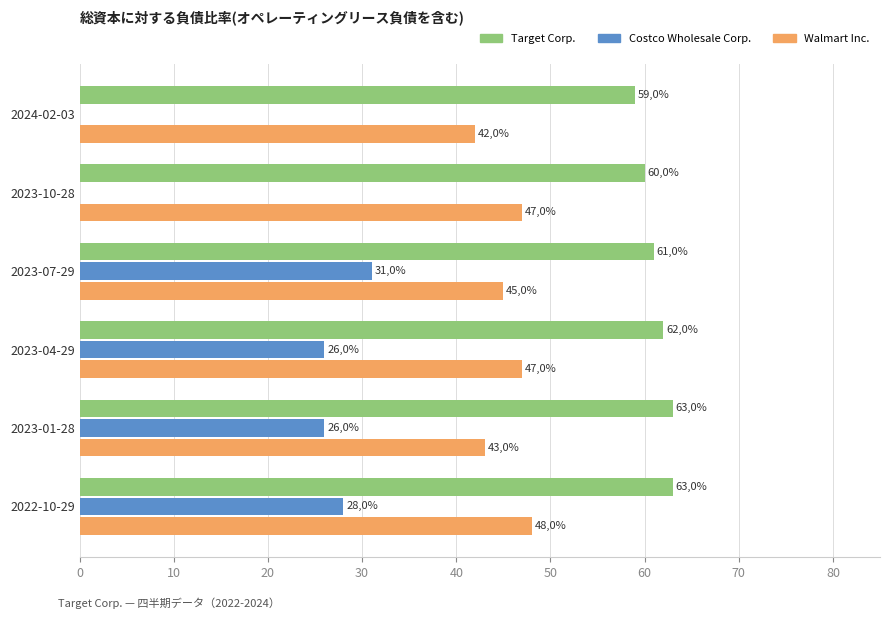

List the series in order of their peak value, lowest first.

Costco Wholesale Corp., Walmart Inc., Target Corp.